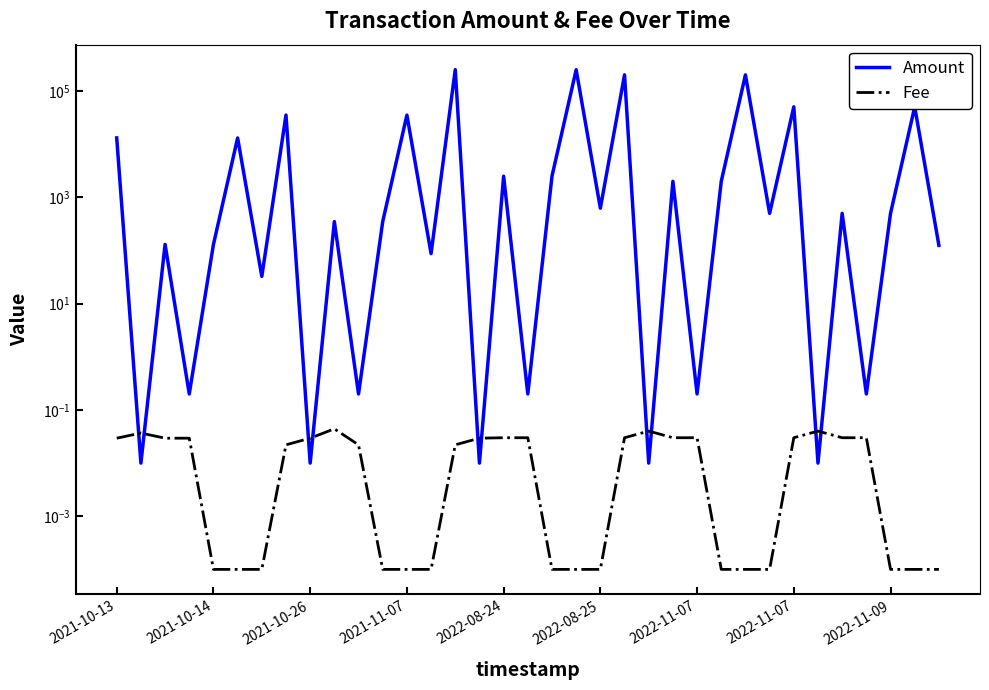

True or false: Amount has a value of 89.5 at 2021-10-14.

False